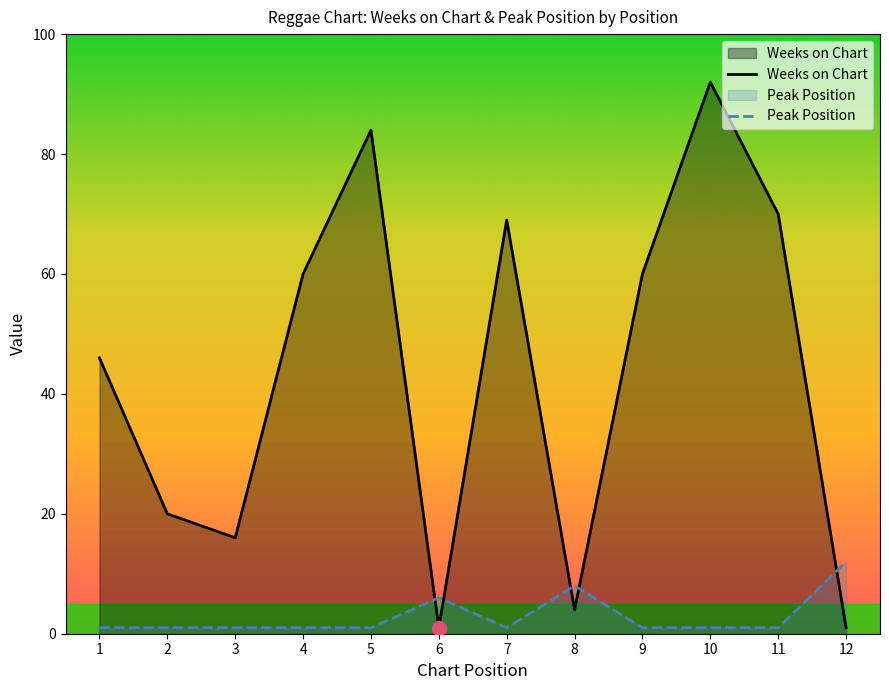

What is the difference between the highest and lowest values at 6?

5